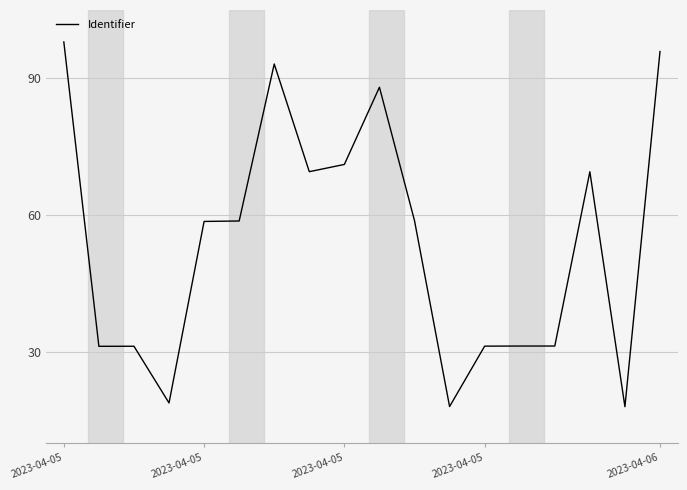

What is the difference between the maximum and minimum values?

80.0